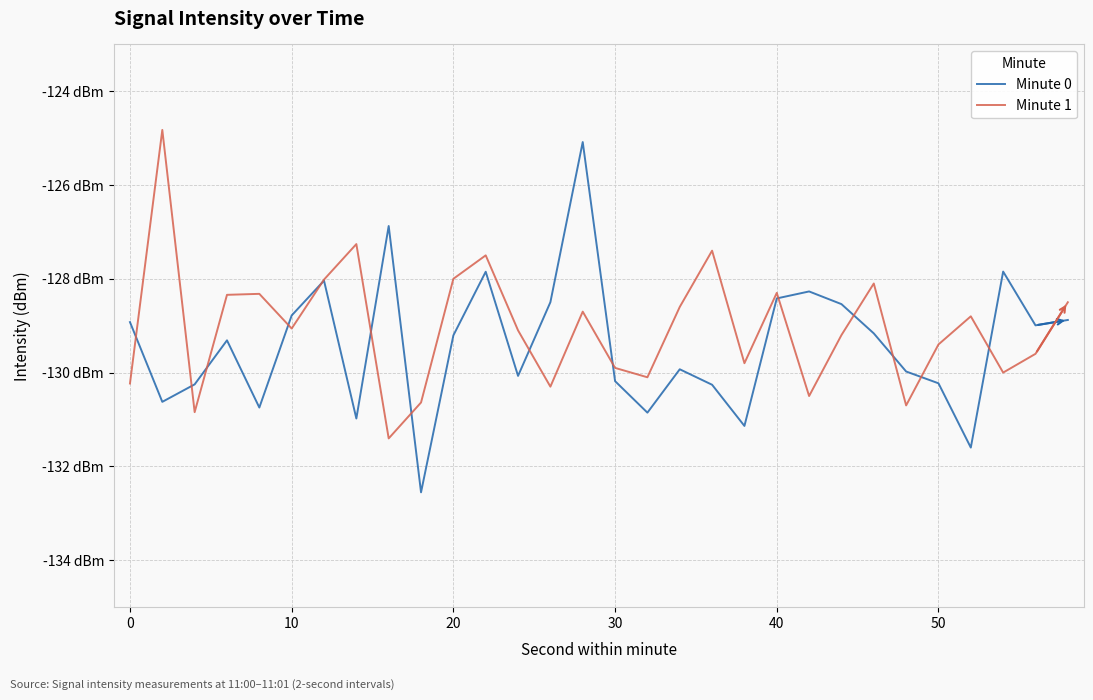

Which series has the largest total across all categories?

Minute 1